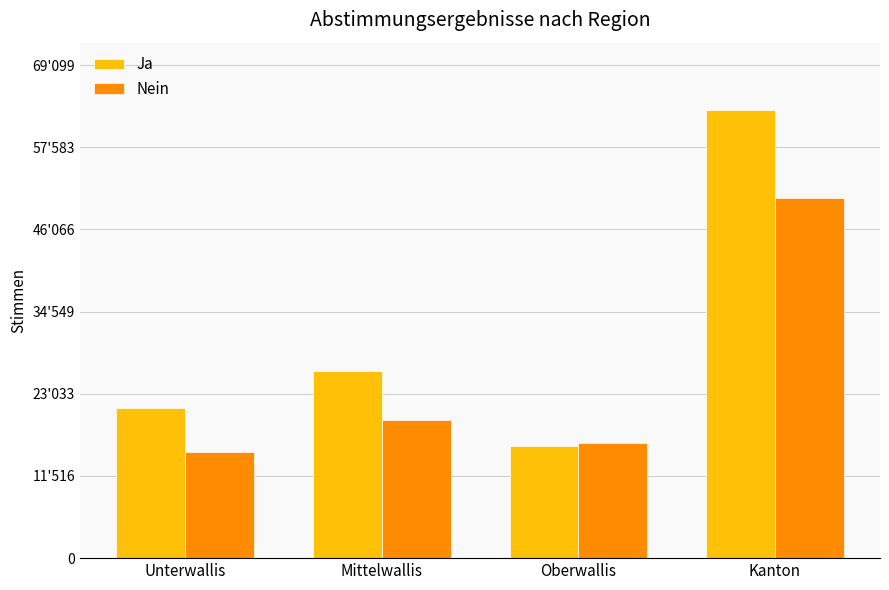

Read the Nein value at Mittelwallis, to the nearest 100.

19400